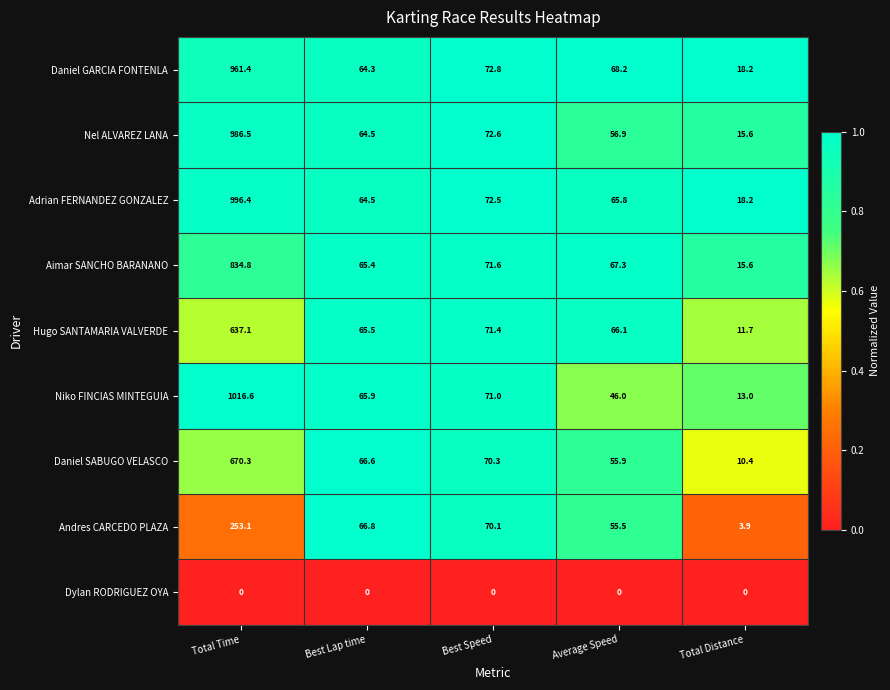

Which series has the largest total across all categories?

Adrian FERNANDEZ GONZALEZ